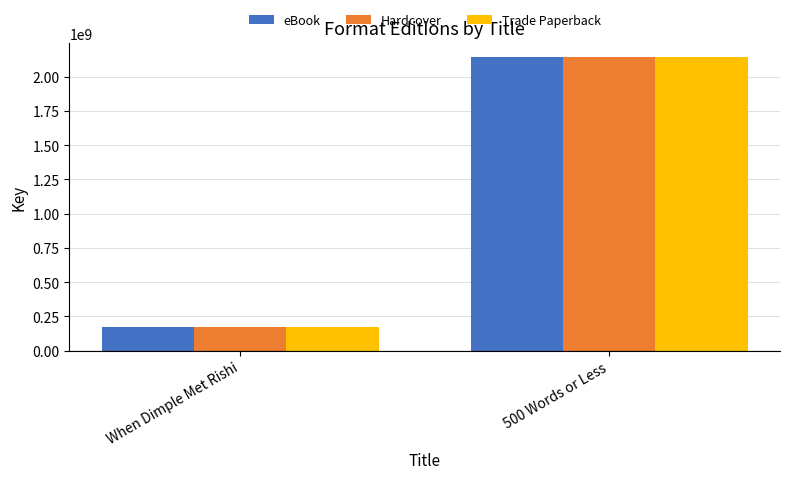

At which label does Hardcover reach its minimum?

When Dimple Met Rishi